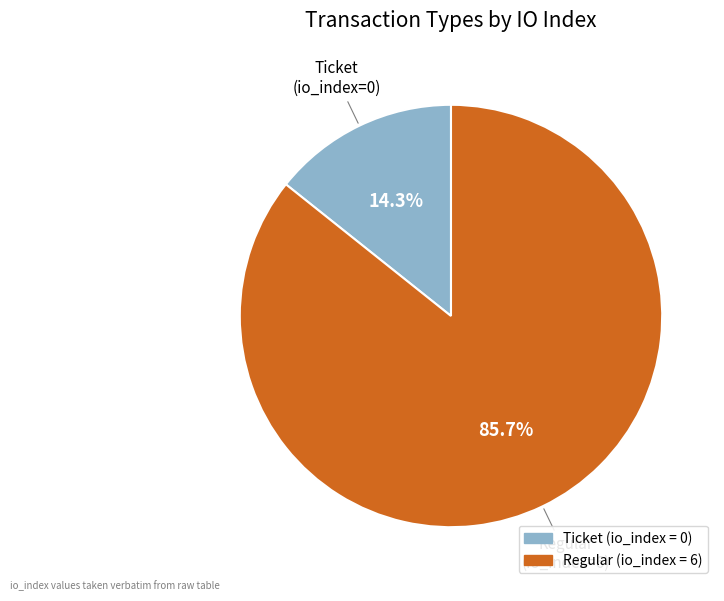

Does any single category account for the majority?

Yes